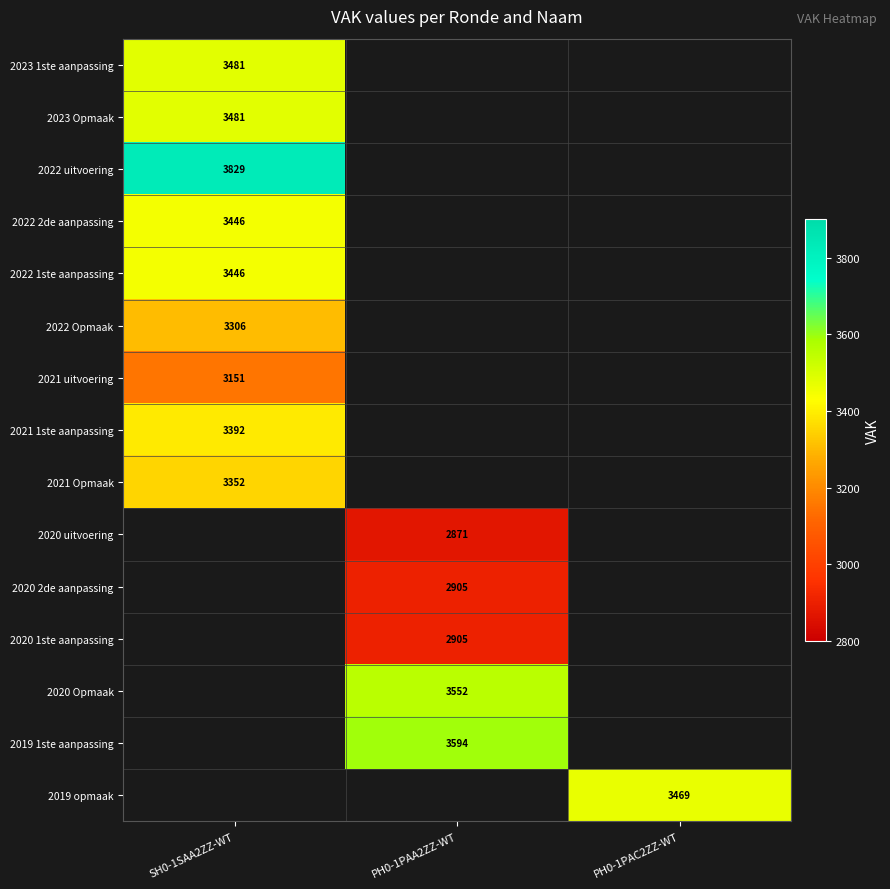

Is it true that 2023 1ste aanpassing equals 6192 at SH0-1SAA2ZZ-WT?

False